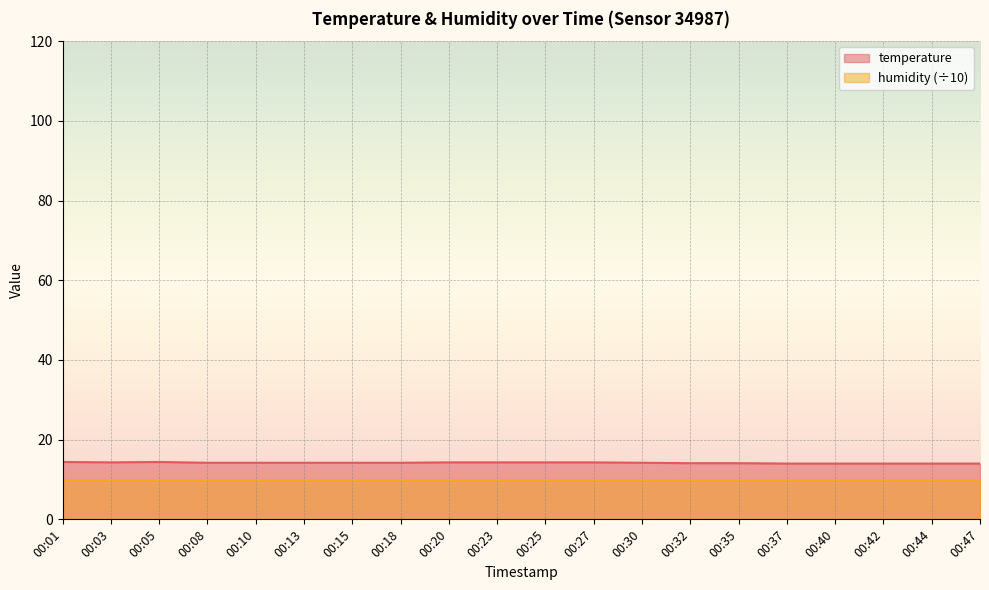

Between 00:20 and 00:13, which is larger?

00:20